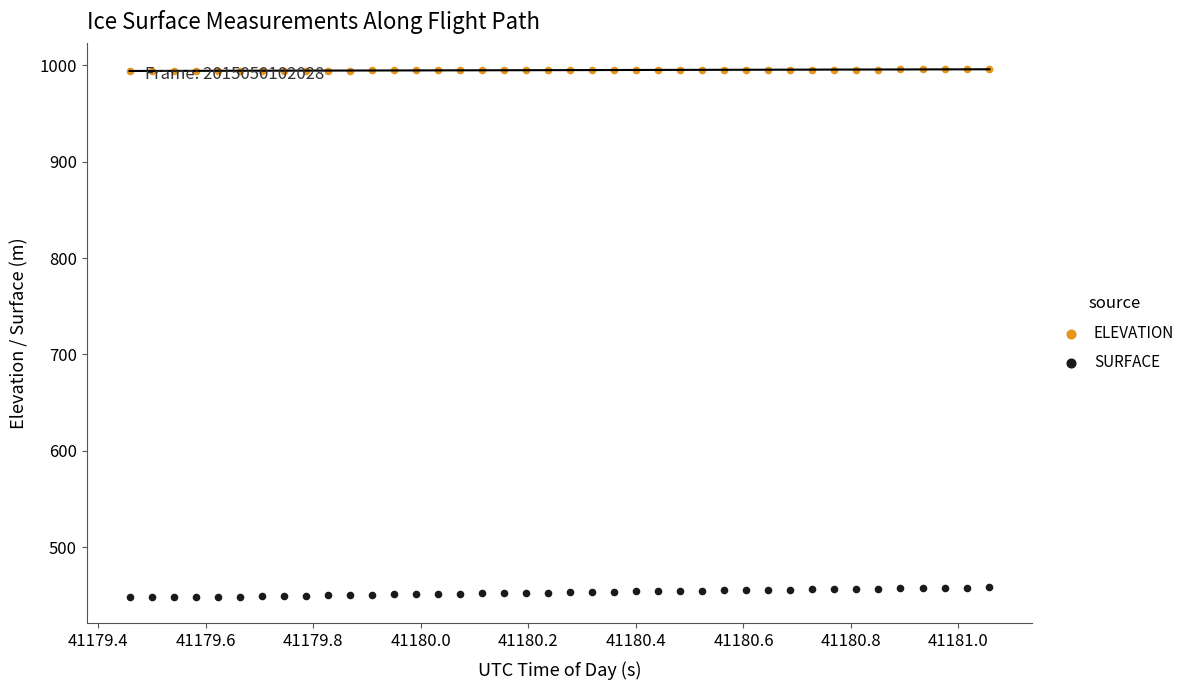

Across all data points, what is the range of X values (max minus min)?

1.6